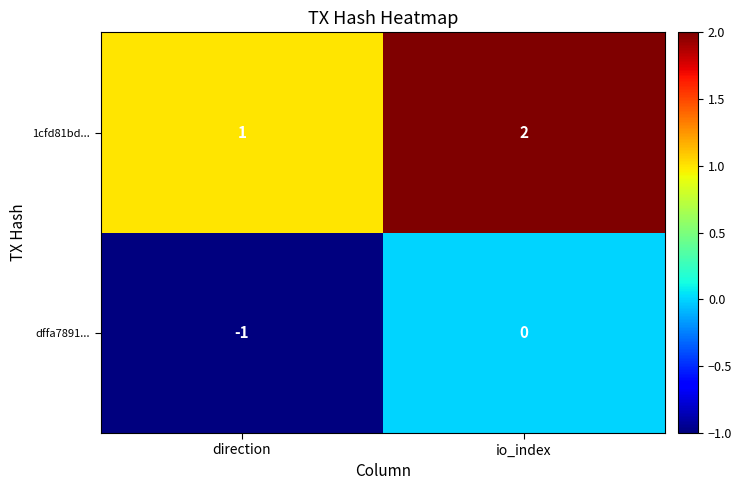

What is the spread (max minus min) of values at direction?

2